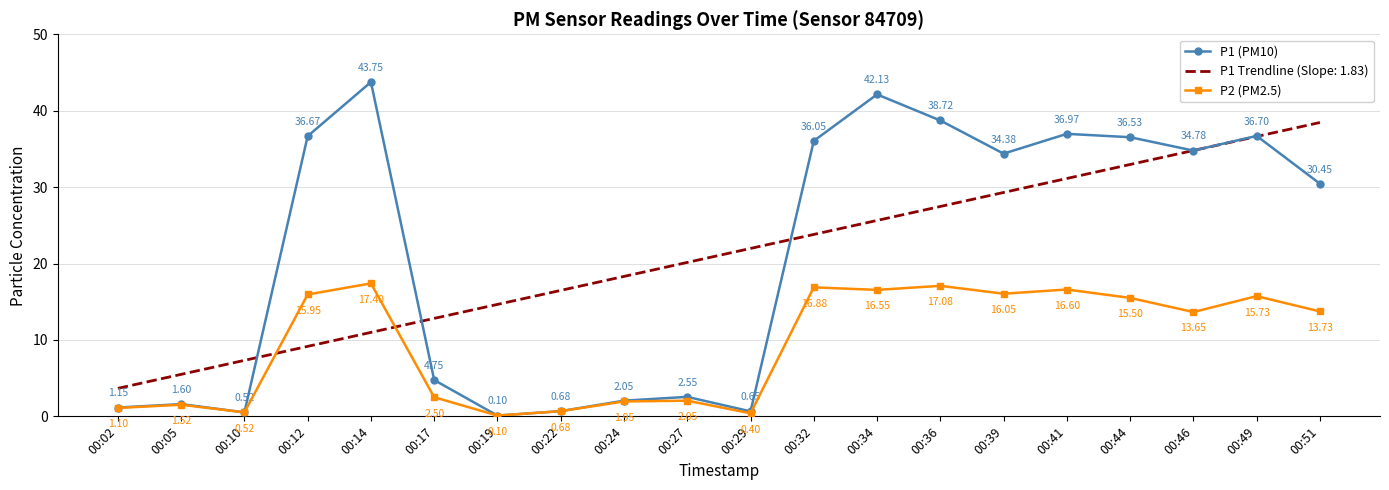

Which series changed the most between 00:19 and 00:24?

P1 Trendline (Slope: 1.83)